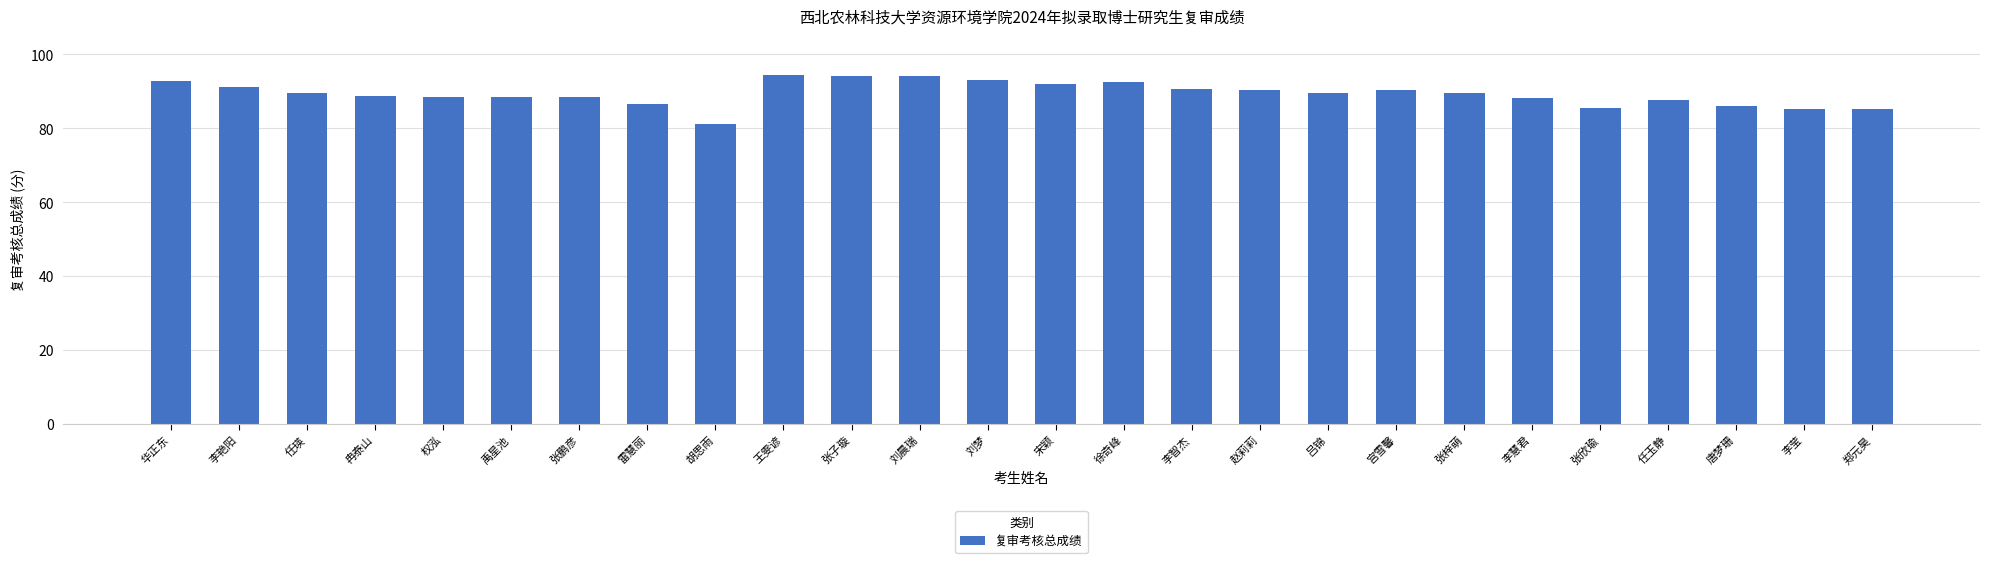

What value does the data have at 赵莉莉?

90.4